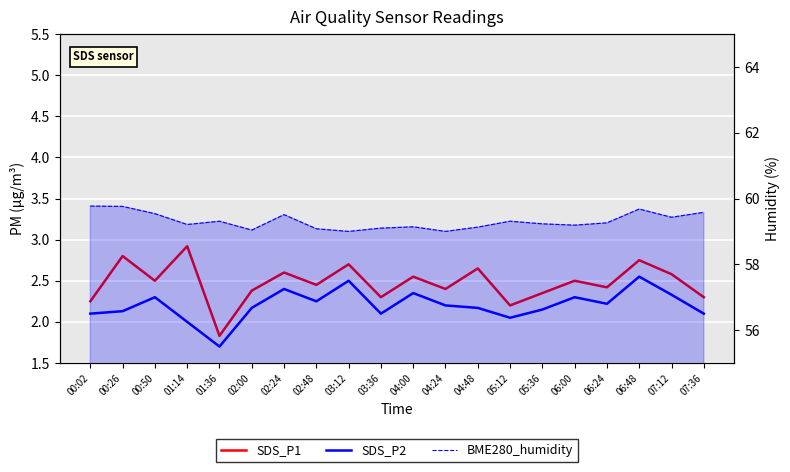

What is the difference between the highest and lowest values at 04:00?

56.8